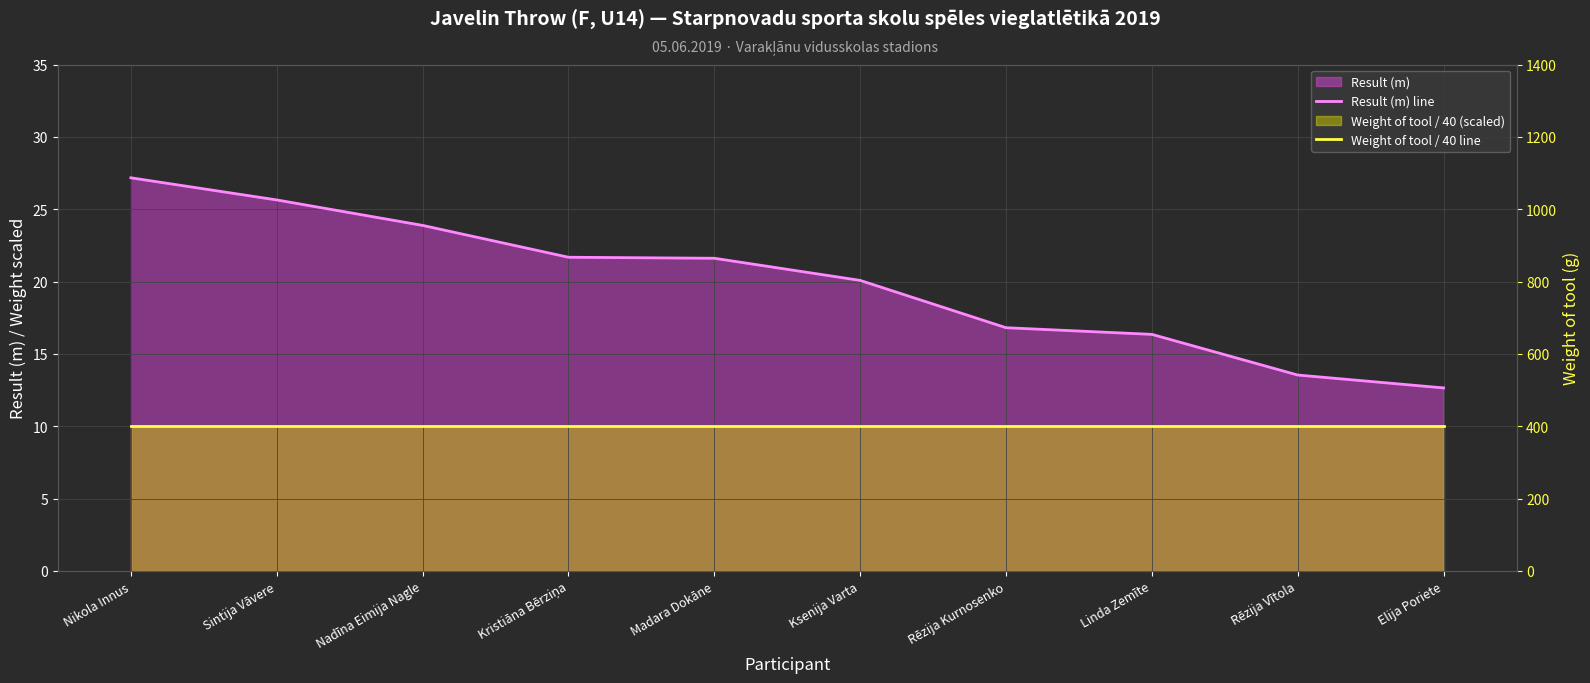

What is the average value of the Weight of tool / 40 line series?

10.0